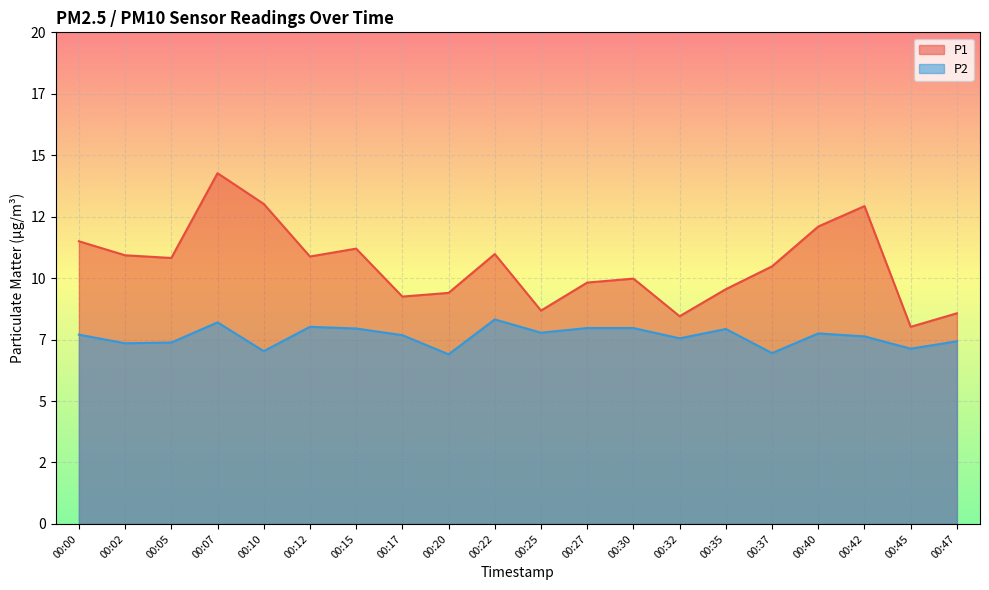

What is the spread (max minus min) of values at 00:40?

4.3